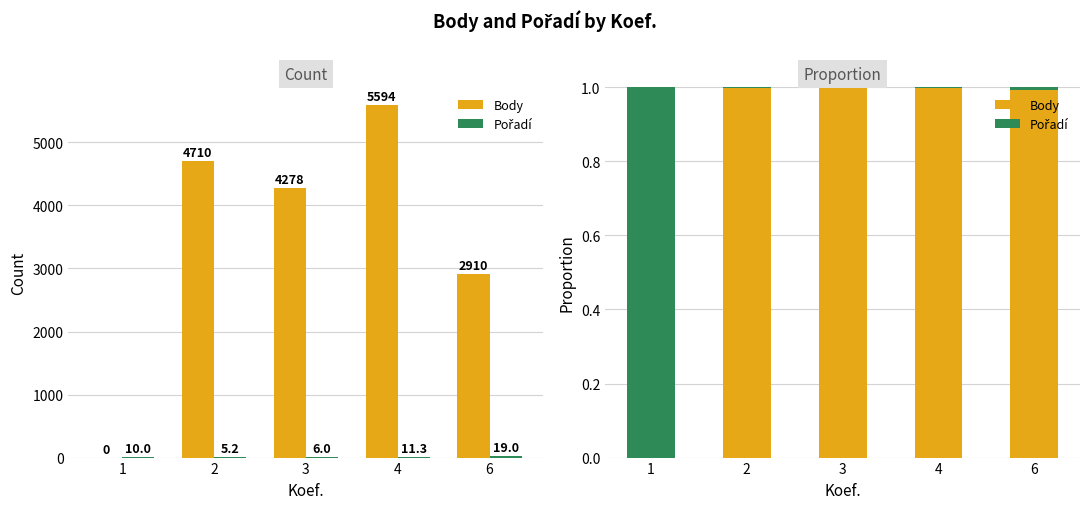

What is the average value of the Pořadí series?

0.2